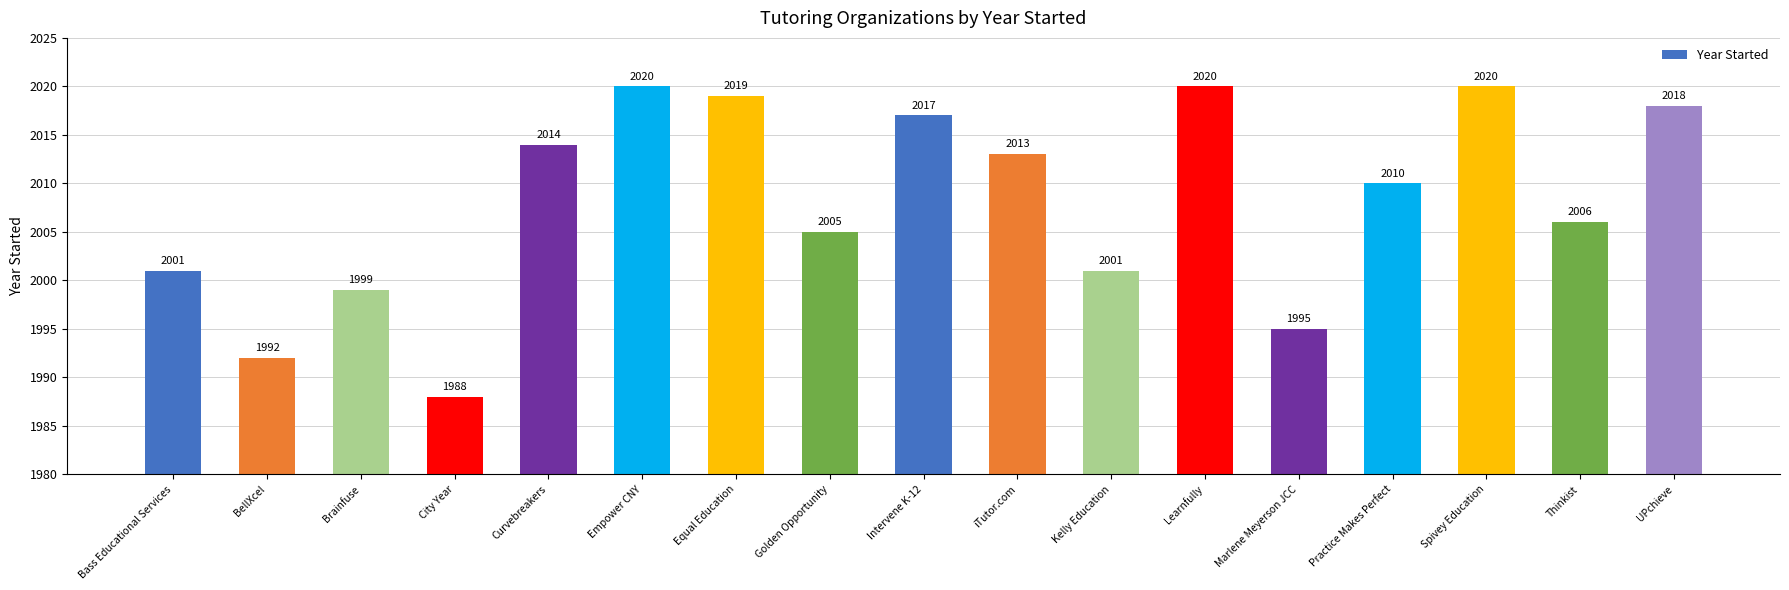

What is the label of the 2nd bar from the left?

BellXcel